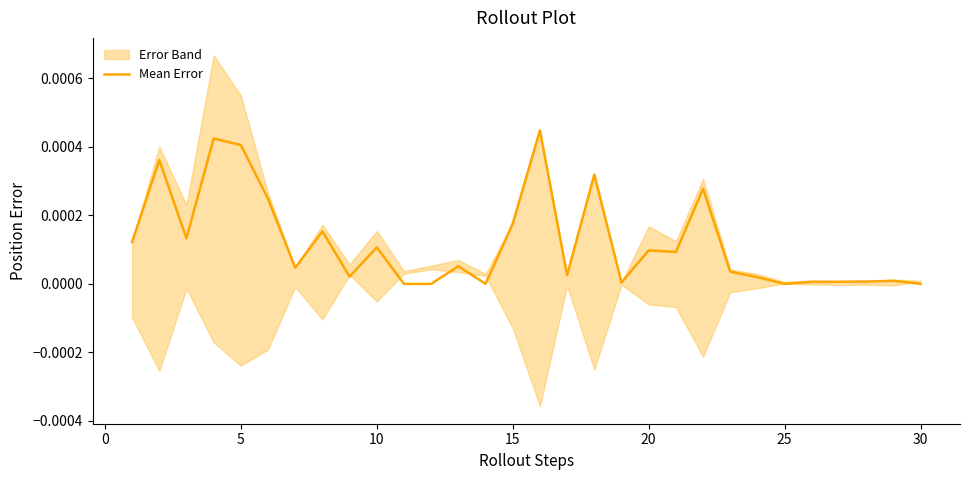

True or false: there are more than 1 points higher than both neighbors.

True